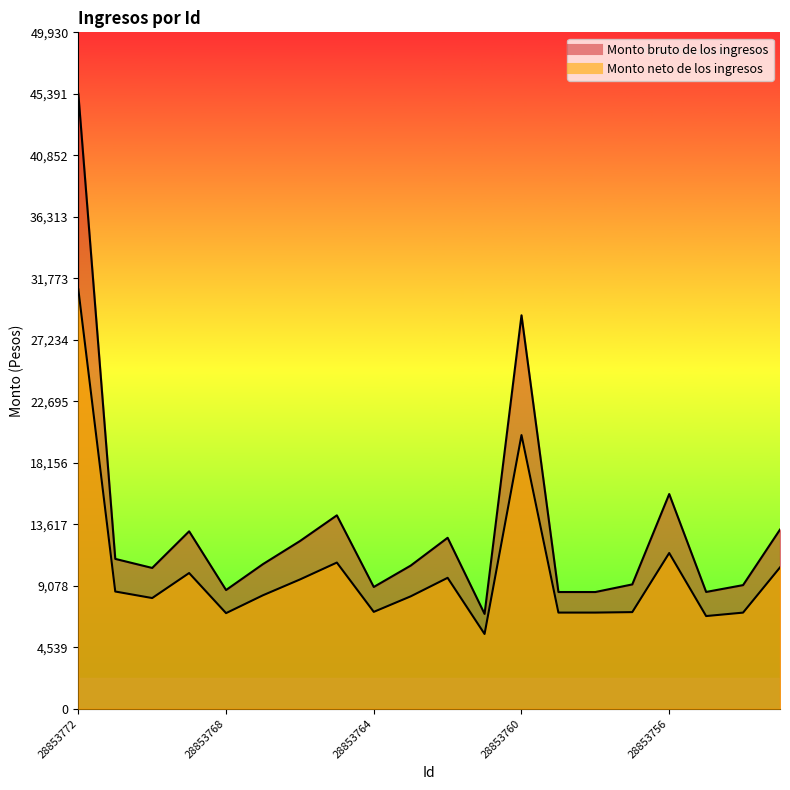

What is the difference between the second highest and second lowest values in the Monto bruto de los ingresos series?

20426.2